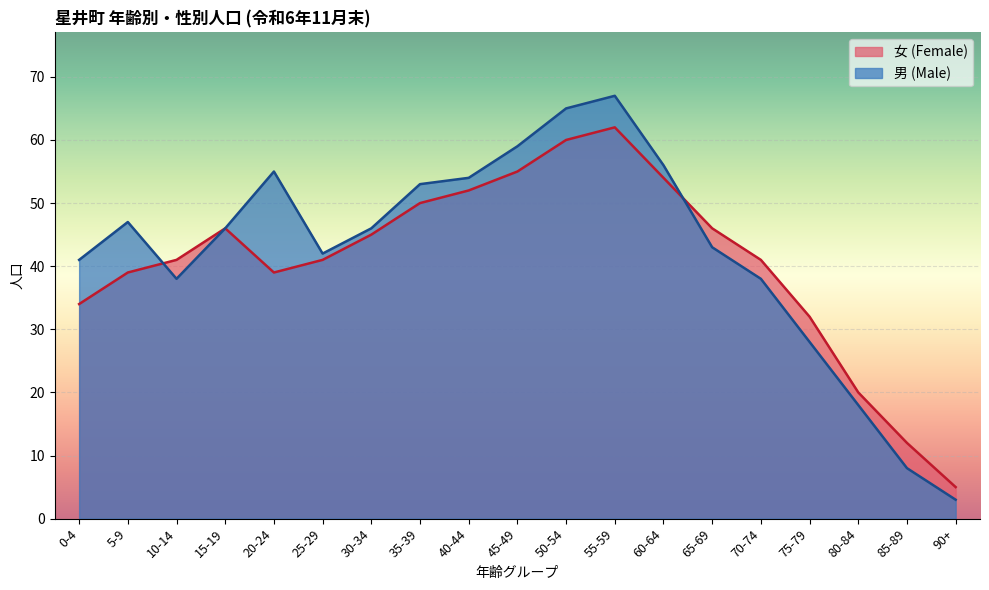

Is it true that 男 (Male) equals 4 at 85-89?

False